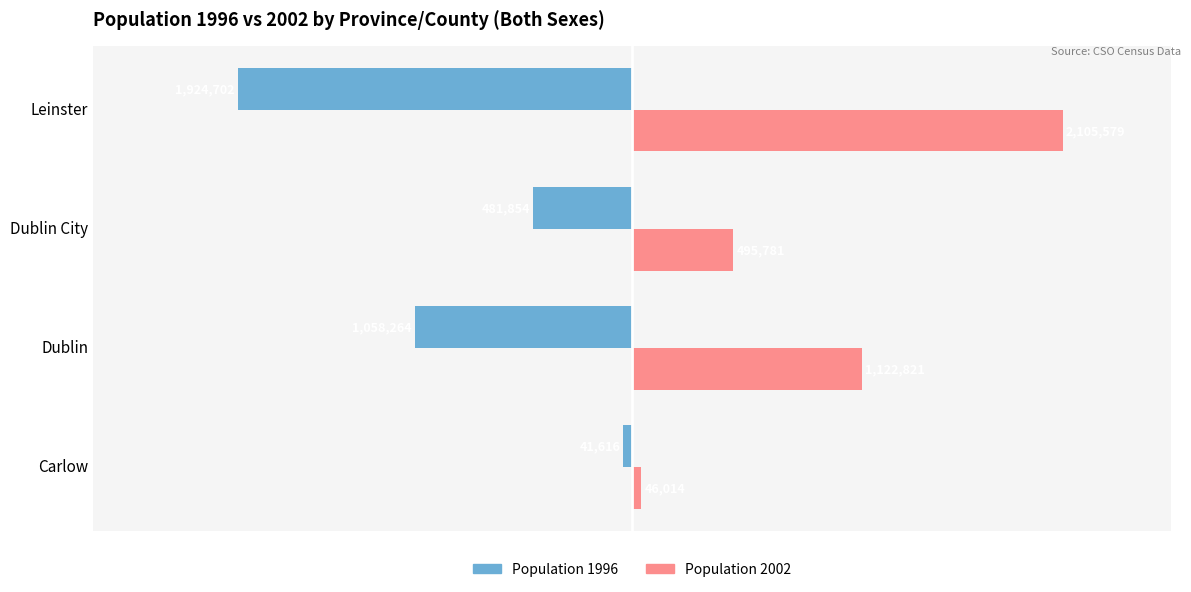

What is the difference between the maximum and minimum values in the Population 1996 series?

1883086